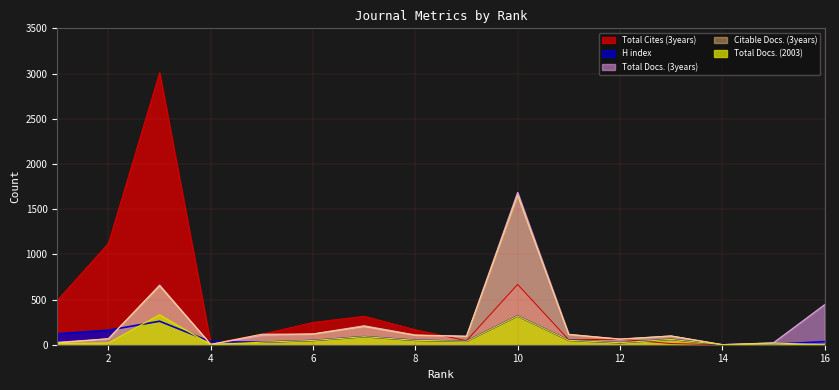

Reading left to right, extract all data points from this chart.

H index: 1=121	2=160	3=260	4=33	5=28	6=47	7=89	8=49	9=38	10=318	11=49	12=22	13=59	14=1	15=6	16=34
Total Docs. (3years): 1=27	2=66	3=660	4=4	5=103	6=120	7=210	8=108	9=94	10=1685	11=115	12=63	13=97	14=1	15=21	16=442
Citable Docs. (3years): 1=19	2=66	3=651	4=4	5=116	6=118	7=201	8=104	9=93	10=1651	11=113	12=61	13=97	14=1	15=19	16=0
Total Docs. (2003): 1=12	2=20	3=331	4=1	5=28	6=47	7=89	8=49	9=38	10=318	11=49	12=22	13=59	14=1	15=6	16=0
Total Cites (3years): 1=490	2=1122	3=3011	4=11	5=116	6=247	7=315	8=166	9=44	10=667	11=54	12=61	13=13	14=0	15=0	16=0